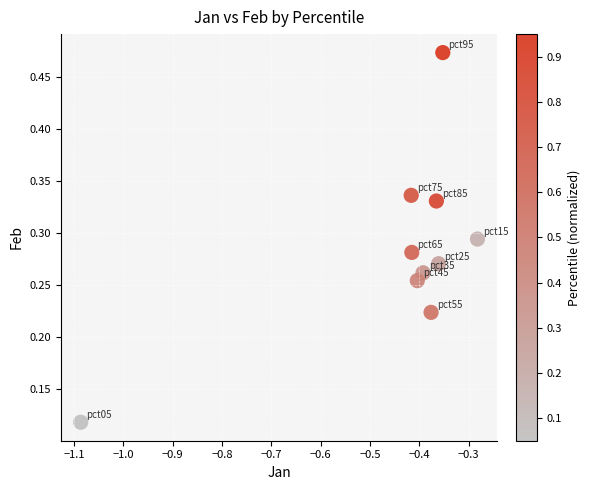

What is the range of X values (max minus min)?

0.8